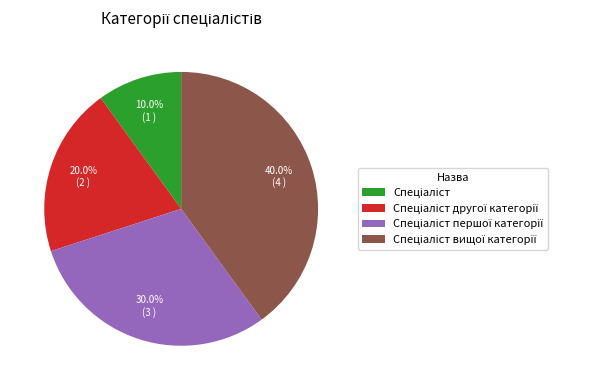

Is there any slice that represents more than half of the pie?

No